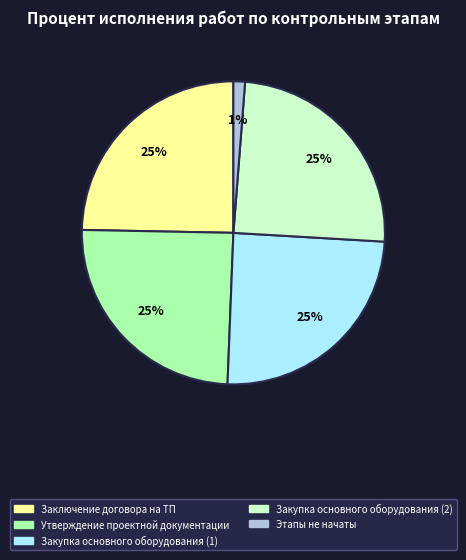

Is it true that Закупка основного оборудования (2) is 25% of the pie?

True